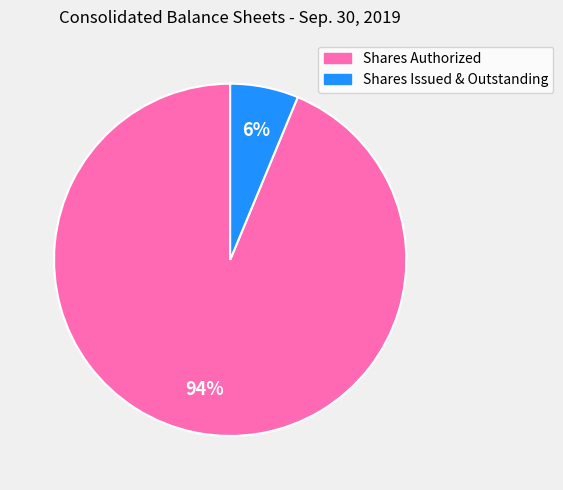

To the nearest percent, what is the average slice percentage?

50%